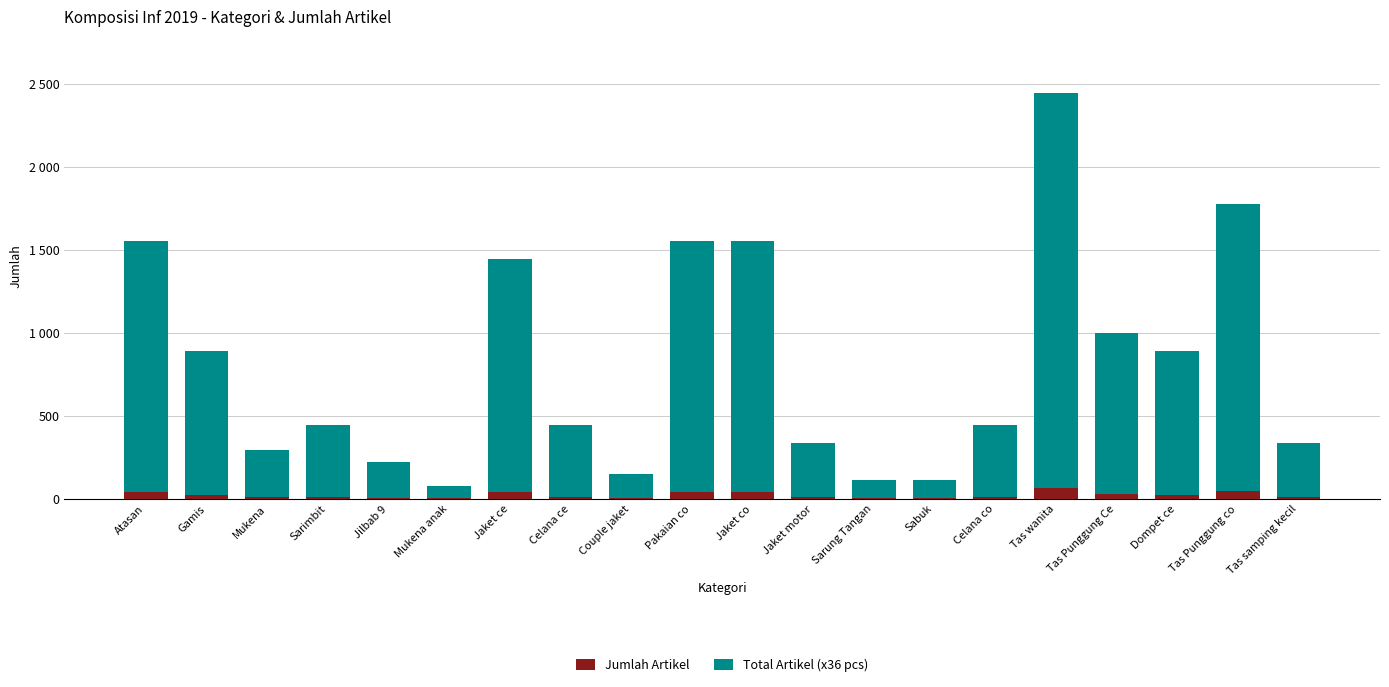

Are the bars grouped side by side (vs. stacked)?

No